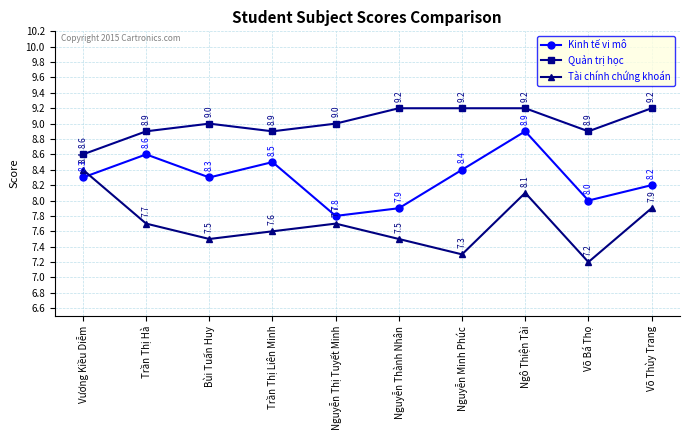

Which series has the largest total across all categories?

Quản trị học